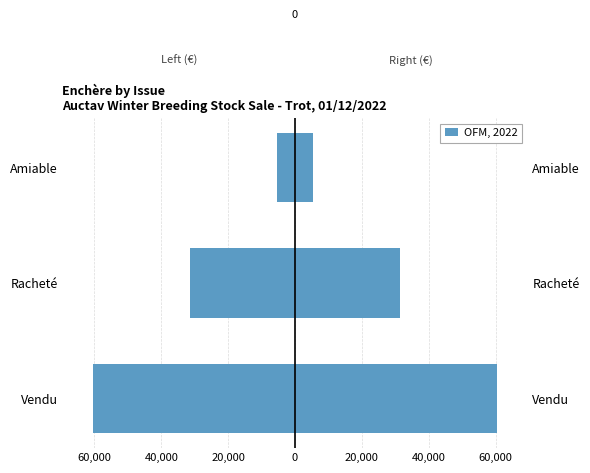

What is the difference between the maximum and minimum values?

55000